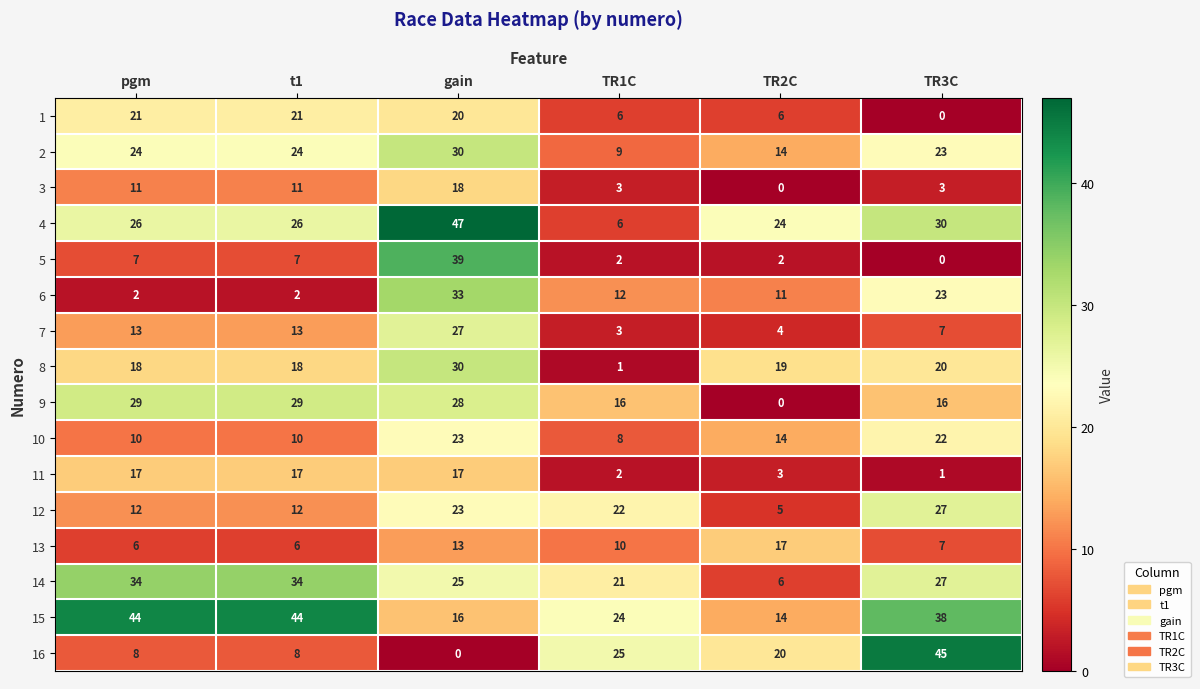

What is the greatest value displayed?

47